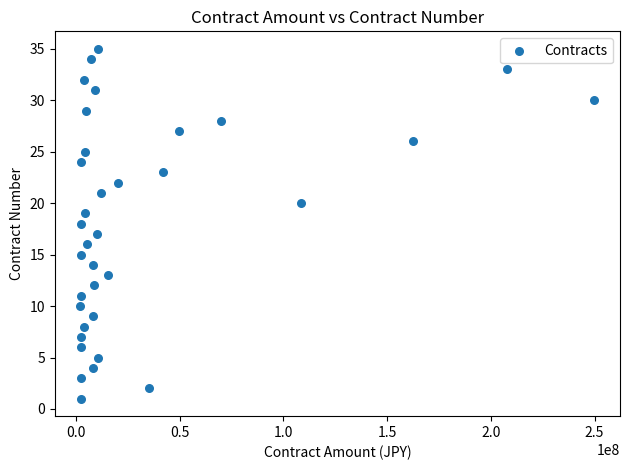

What is the range of X values (max minus min)?

247730026